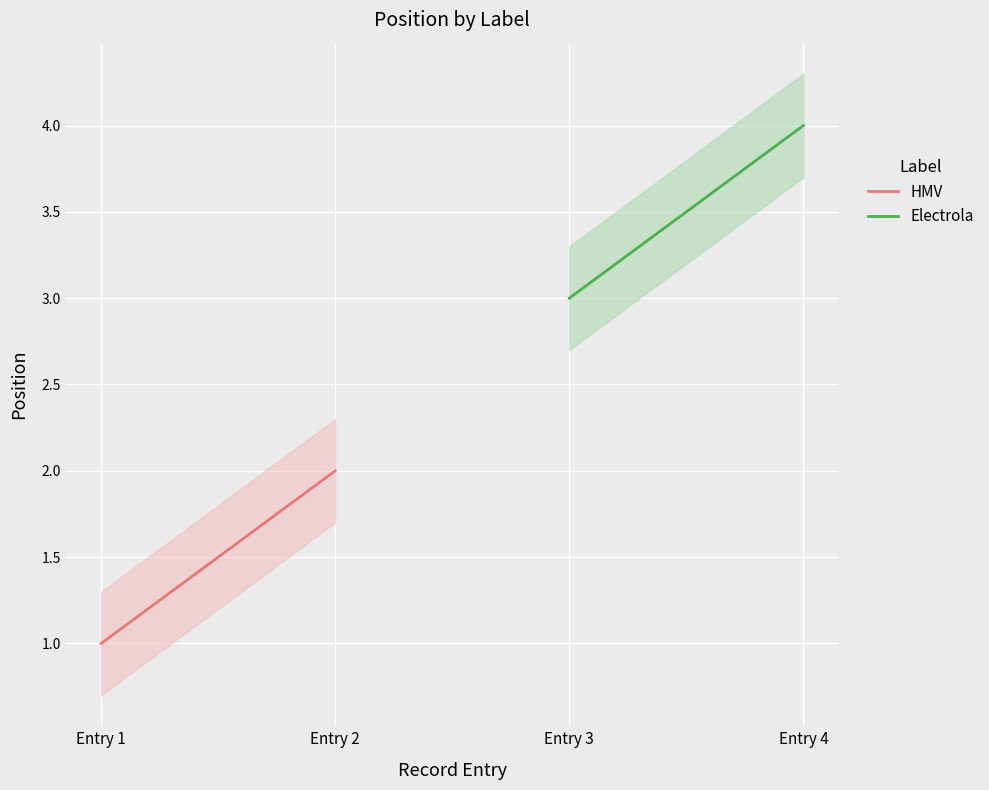

The value of HMV at Entry 2 is 2. True or false?

True